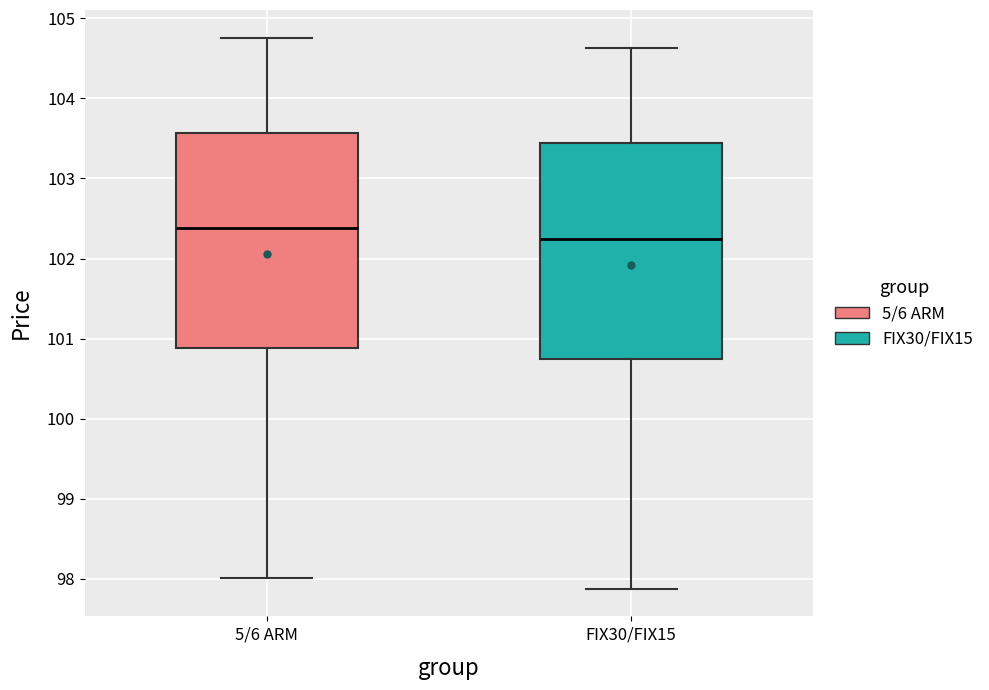

Which box's median line is the highest?

5/6 ARM